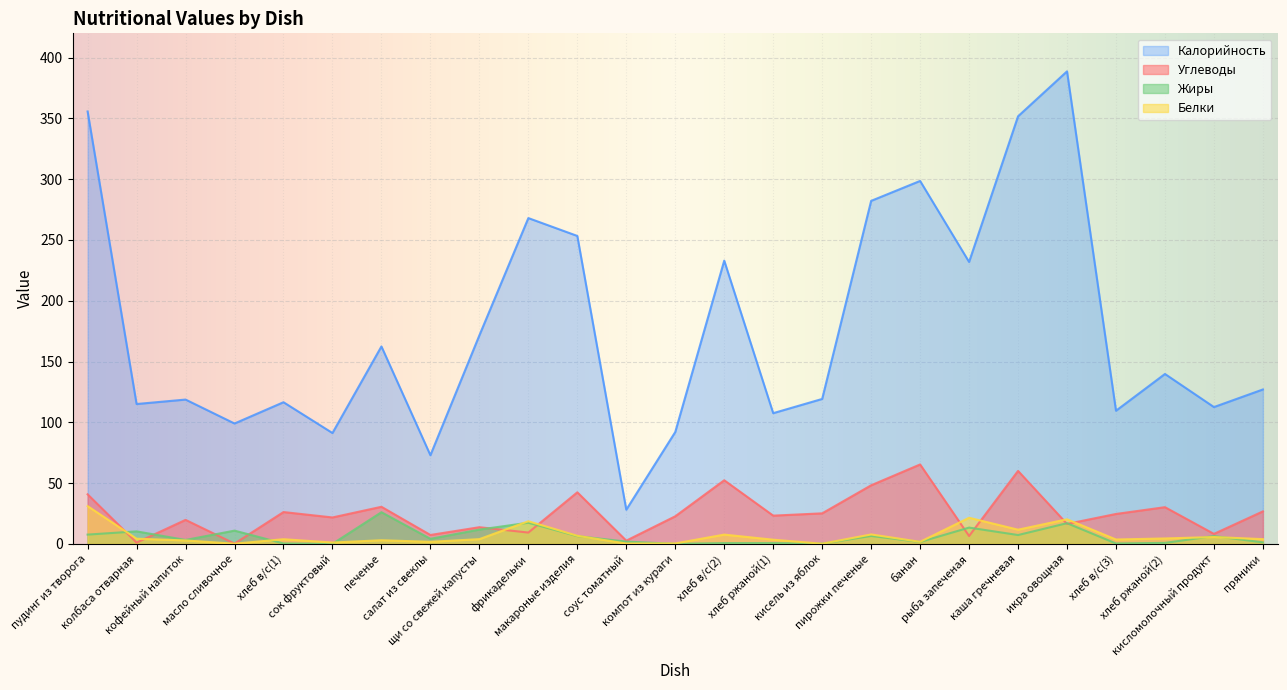

What are all the series names shown in the legend?

Калорийность, Углеводы, Жиры, Белки